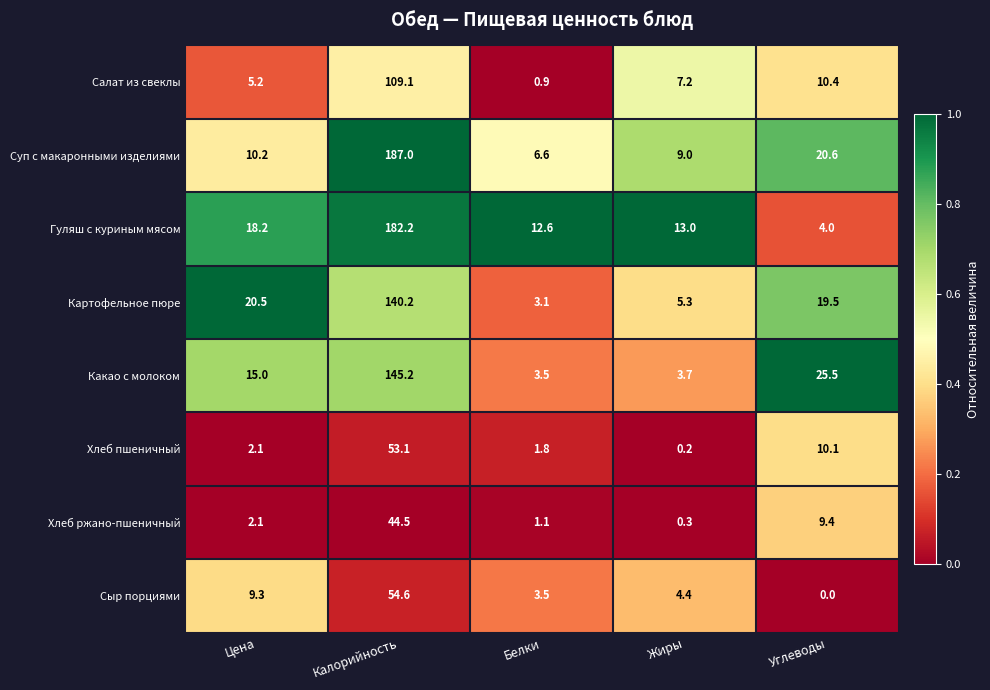

What is the sum of all Хлеб пшеничный values?

67.3